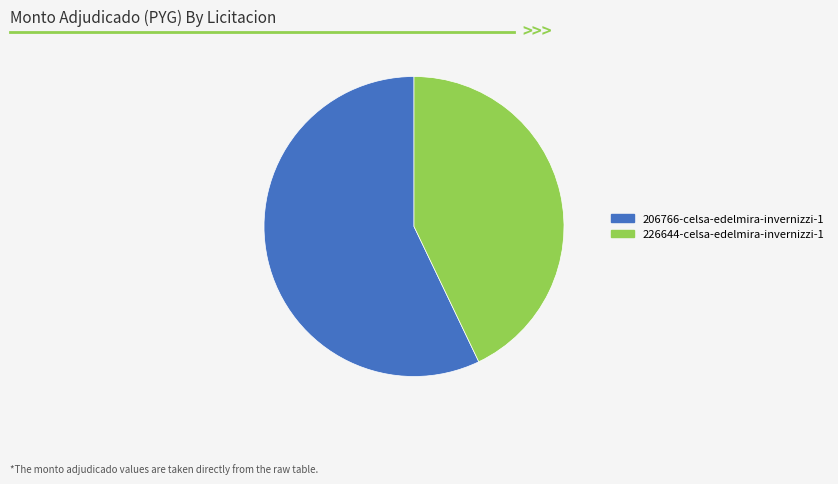

Between 226644-celsa-edelmira-invernizzi-1 and 206766-celsa-edelmira-invernizzi-1, which is larger?

206766-celsa-edelmira-invernizzi-1